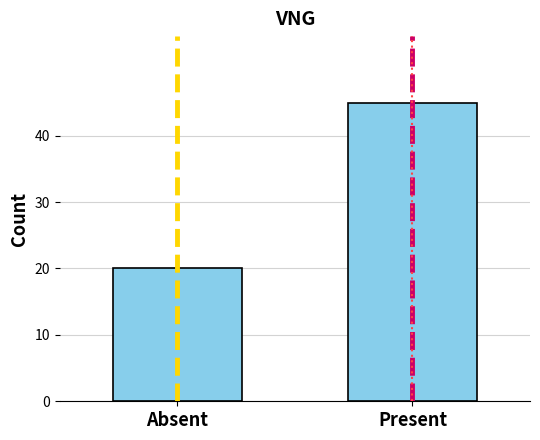

The chart shows a value of 45 at Present. True or false?

True